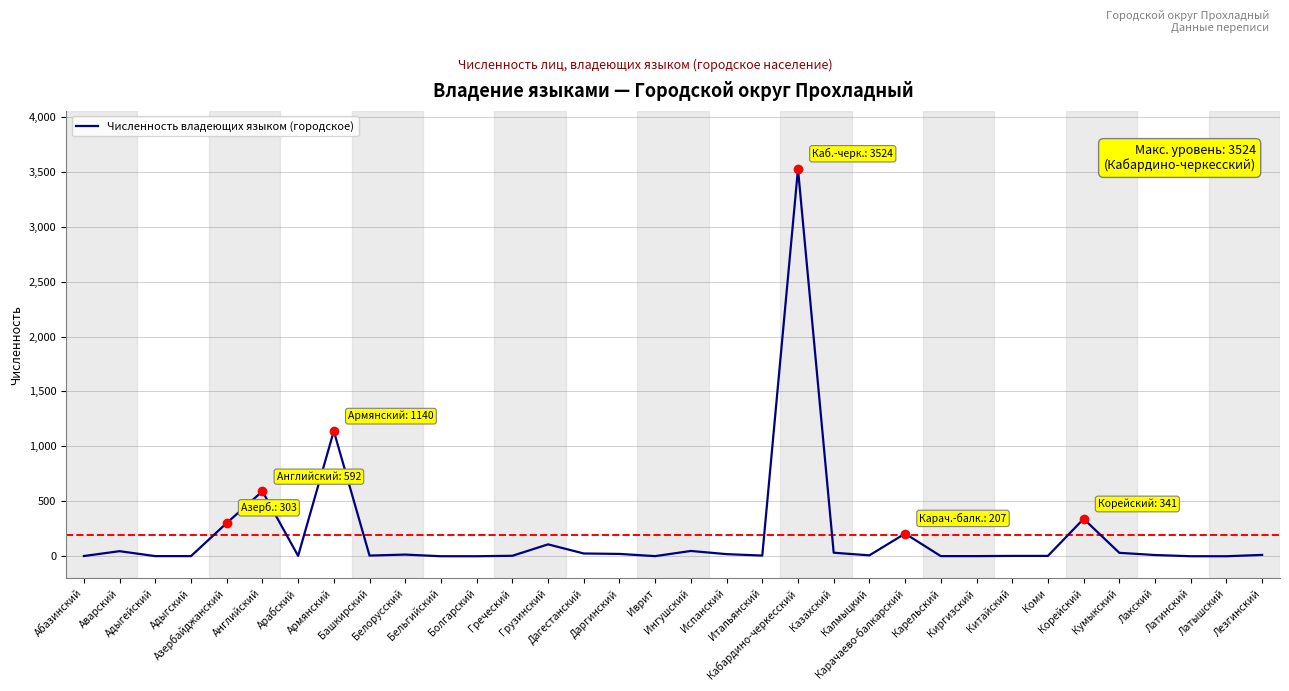

What is the ratio of the value at Болгарский to the value at Калмыцкий?

0.1